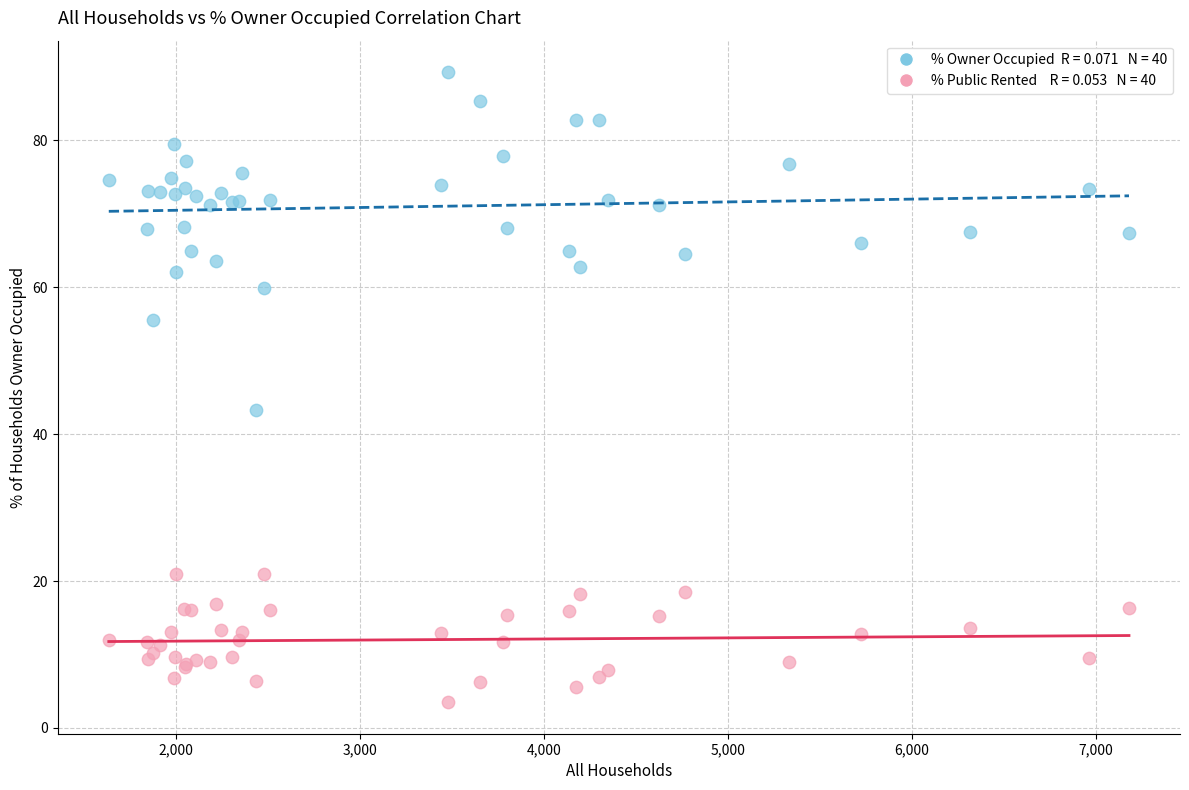

Across all series, what Y value is closest to 46?

43.2